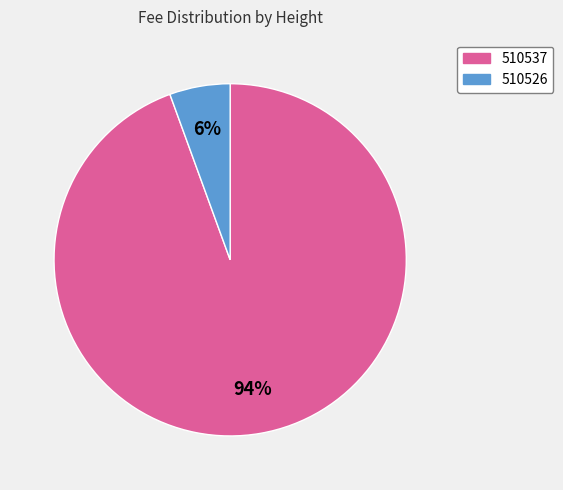

Is it true that 510537 is 94% of the pie?

True